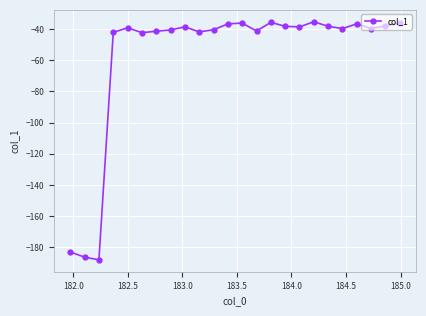

True or false: there are more than 2 points higher than both neighbors.

True